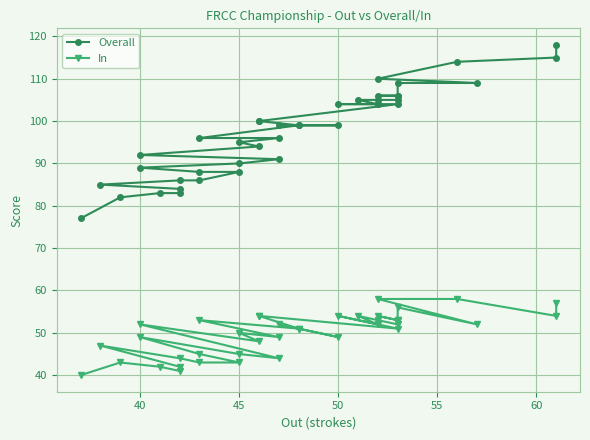

What is the value of the Overall point at the 9th from the left?

88